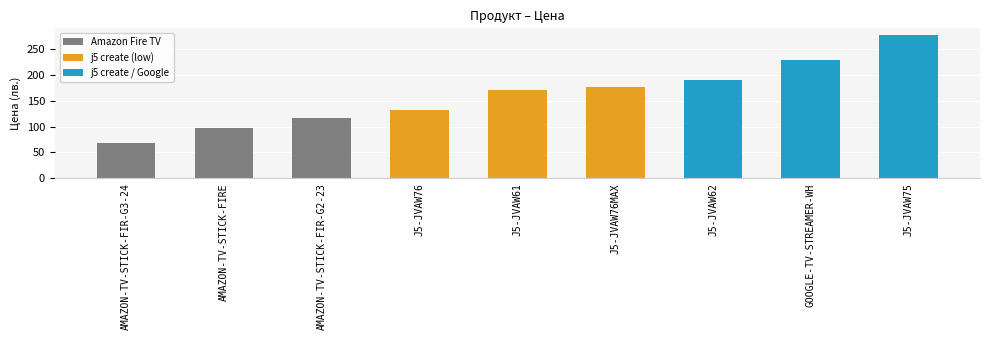

Reading right to left, list all the values displayed in this chart.

J5-JVAW75=276.5	GOOGLE-TV-STREAMER-WH=228.6	J5-JVAW62=190.7	J5-JVAW76MAX=176.0	J5-JVAW61=170.8	J5-JVAW76=132.0	AMAZON-TV-STICK-FIR-G2-23=117.0	AMAZON-TV-STICK-FIRE=96.3	AMAZON-TV-STICK-FIR-G3-24=69.0